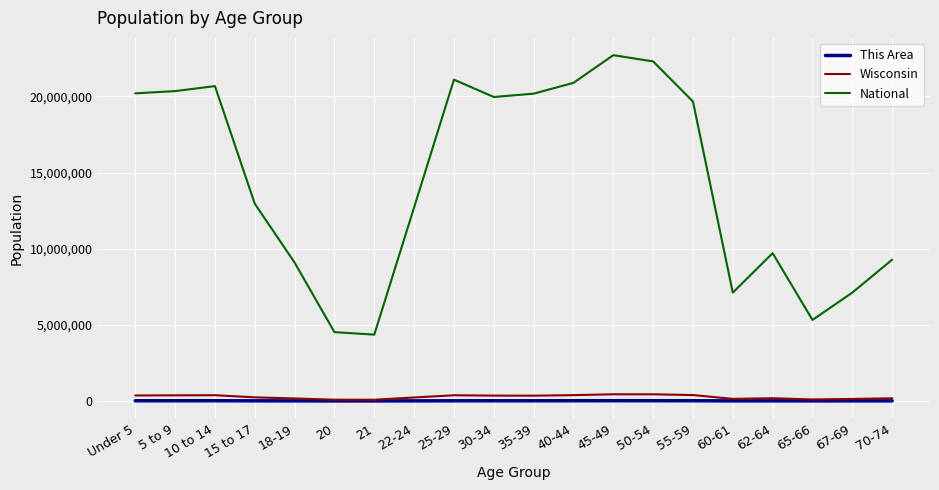

Which series has the largest range (max minus min)?

National